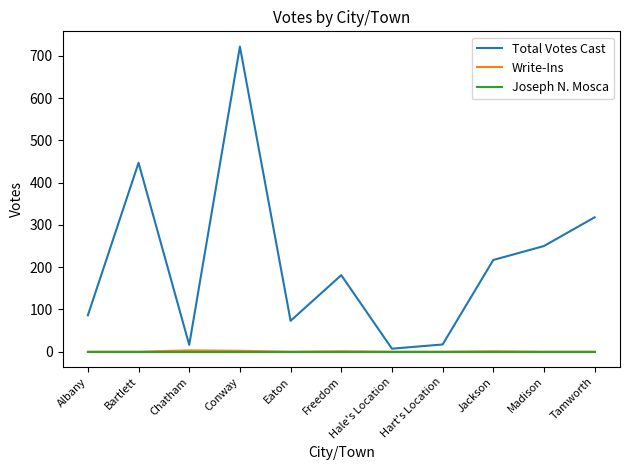

What is the sum of all Write-Ins values?

7